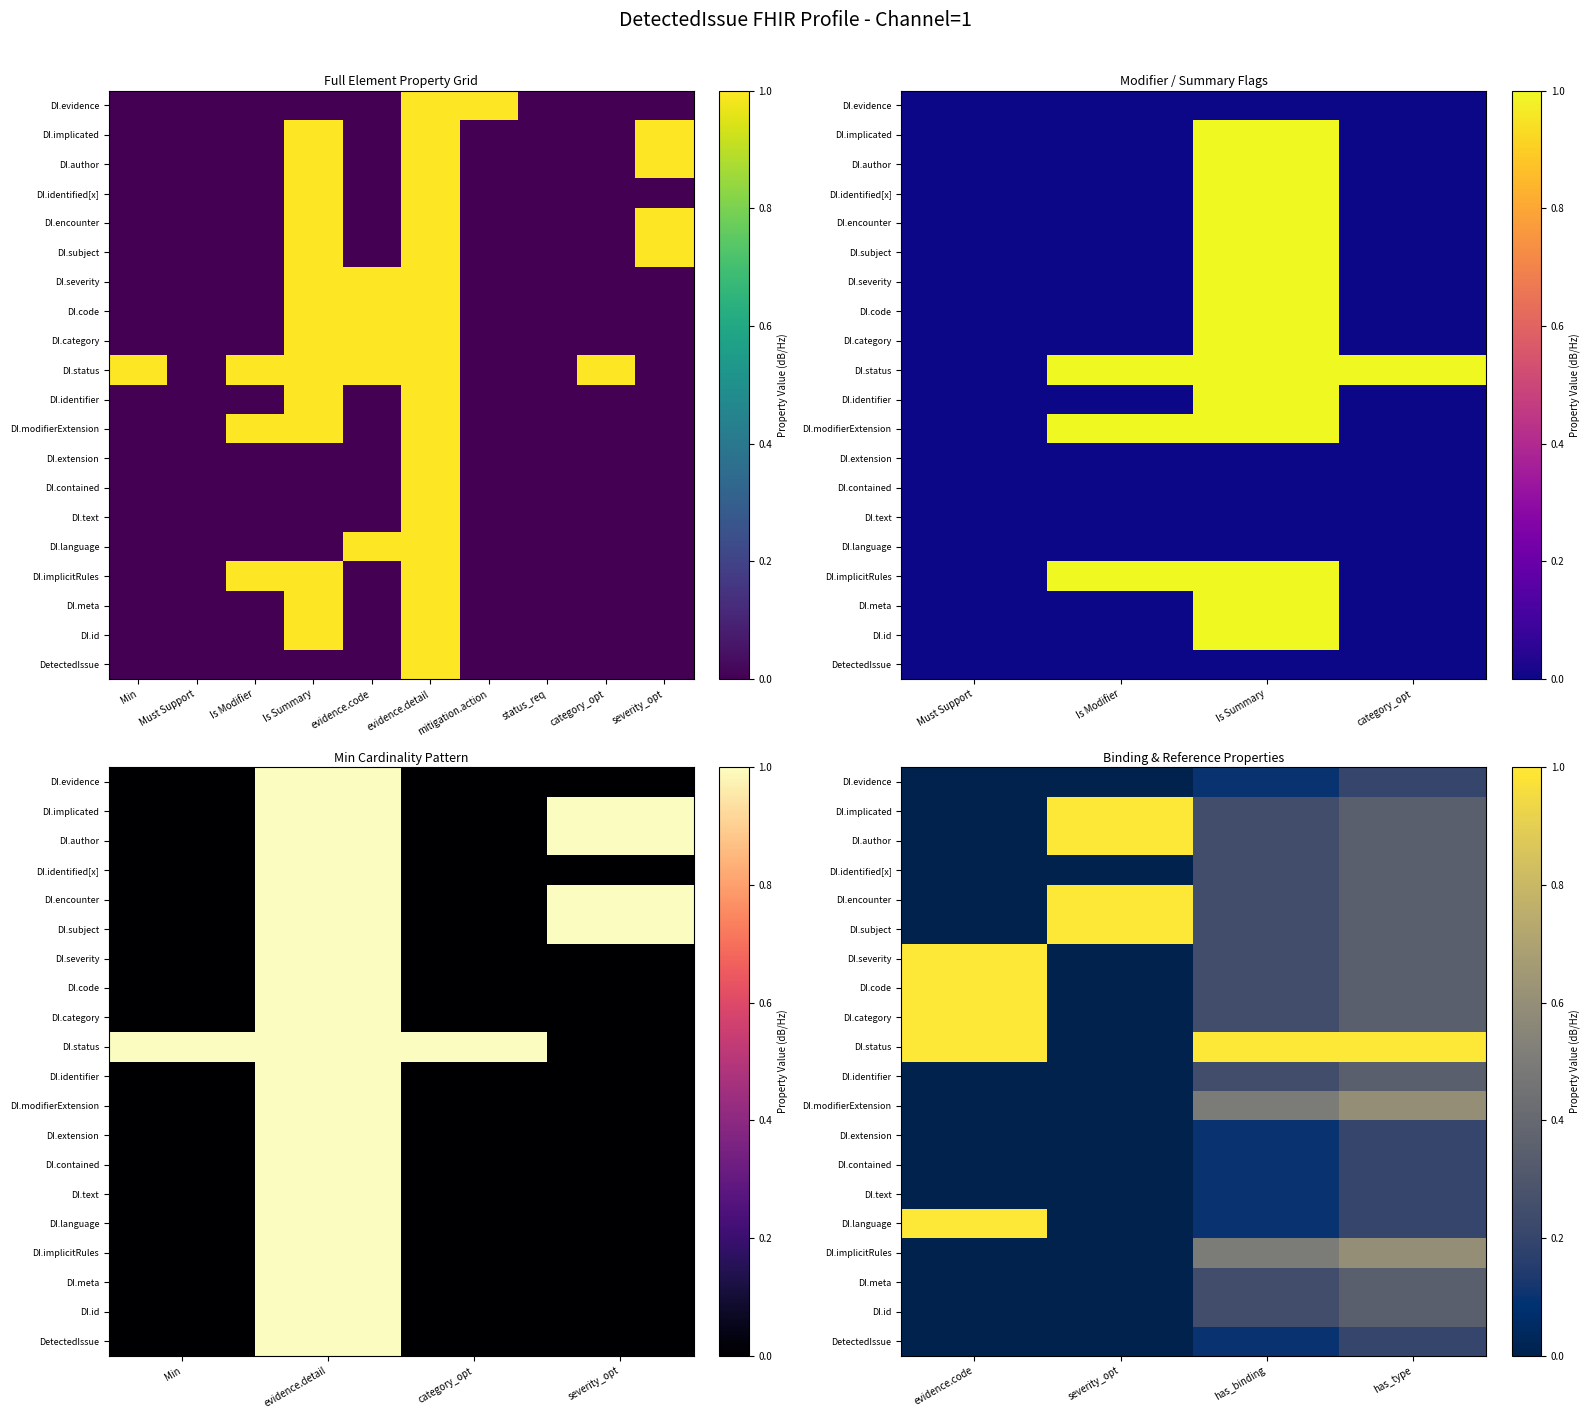

Is it true that DI.status equals 0.6 at evidence.code?

False